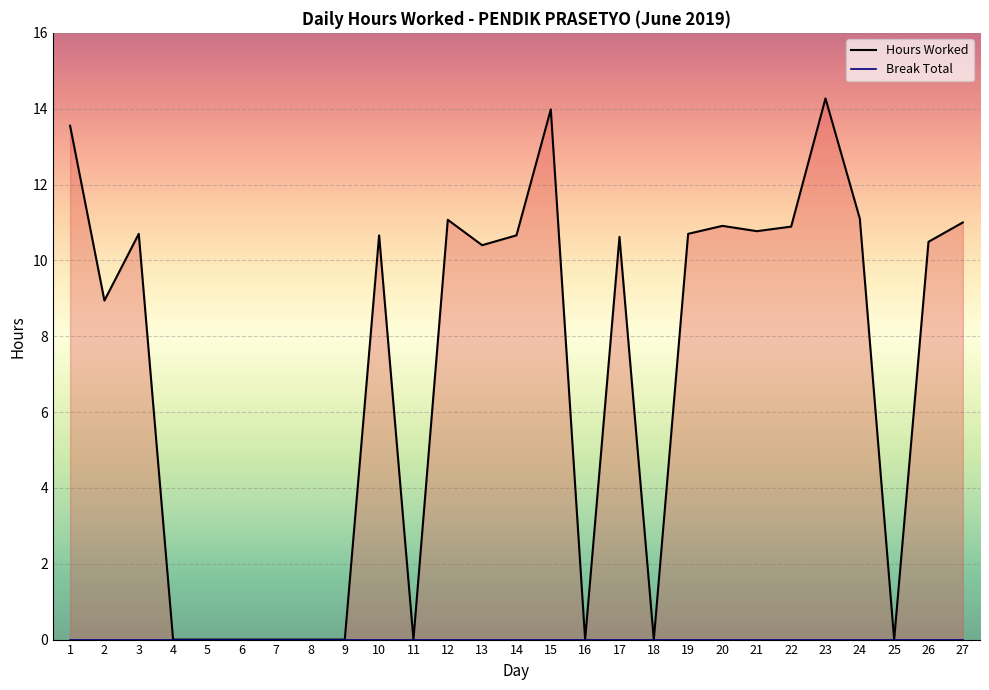

Rank the categories by value from highest to lowest.

23, 15, 1, 24, 12, 27, 20, 22, 21, 3, 19, 10, 14, 17, 26, 13, 2, 4, 5, 6, 7, 8, 9, 11, 16, 18, 25